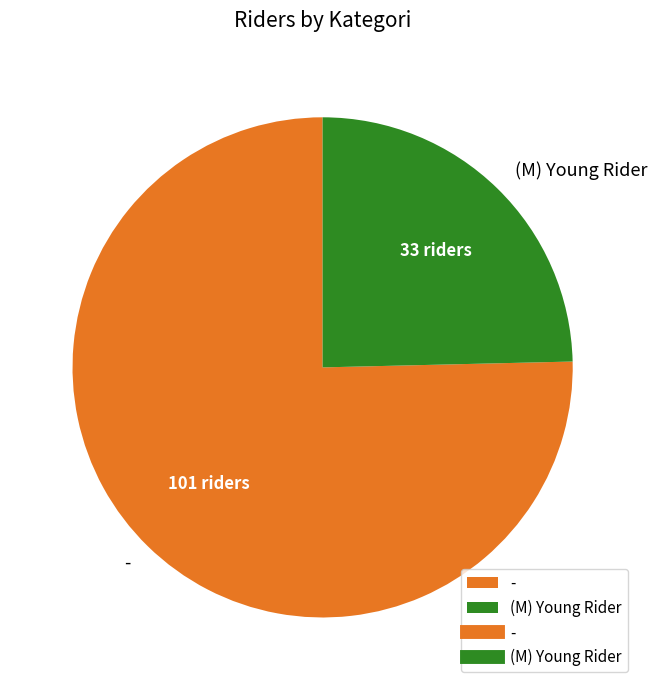

Is there a majority slice in this chart?

Yes